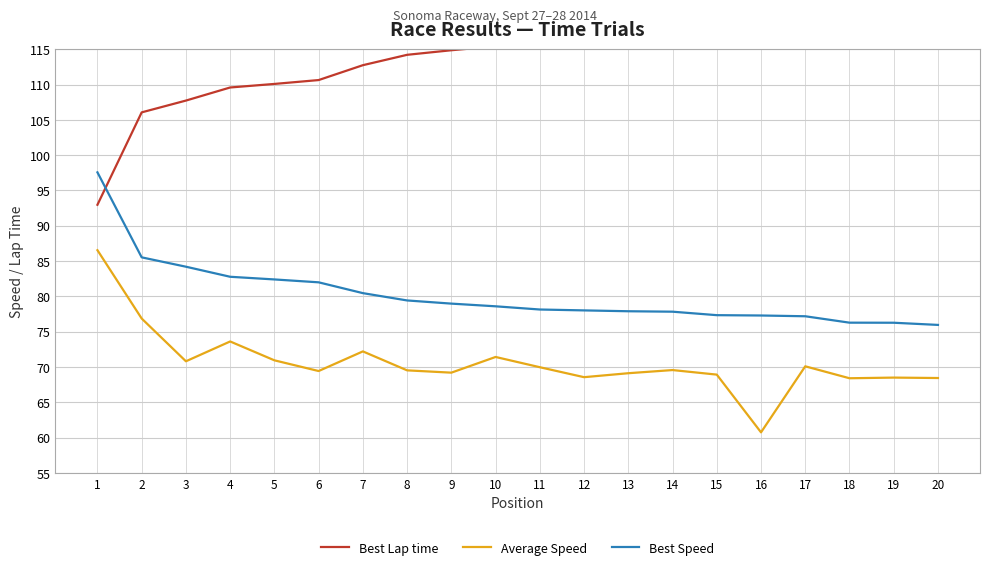

Reading left to right, list all the values displayed in this chart.

Best Lap time: 1=93.0	2=106.1	3=107.7	4=109.6	5=110.1	6=110.6	7=112.7	8=114.2	9=114.9	10=115.4	11=116.1	12=116.3	13=116.5	14=116.5	15=117.3	16=117.4	17=117.5	18=118.9	19=118.9	20=119.4
Average Speed: 1=86.5	2=76.9	3=70.8	4=73.6	5=71.0	6=69.4	7=72.2	8=69.5	9=69.2	10=71.4	11=70.0	12=68.6	13=69.1	14=69.6	15=68.9	16=60.8	17=70.1	18=68.4	19=68.5	20=68.5
Best Speed: 1=97.6	2=85.5	3=84.2	4=82.8	5=82.4	6=82.0	7=80.5	8=79.4	9=79.0	10=78.6	11=78.2	12=78.0	13=77.9	14=77.8	15=77.3	16=77.3	17=77.2	18=76.3	19=76.3	20=76.0